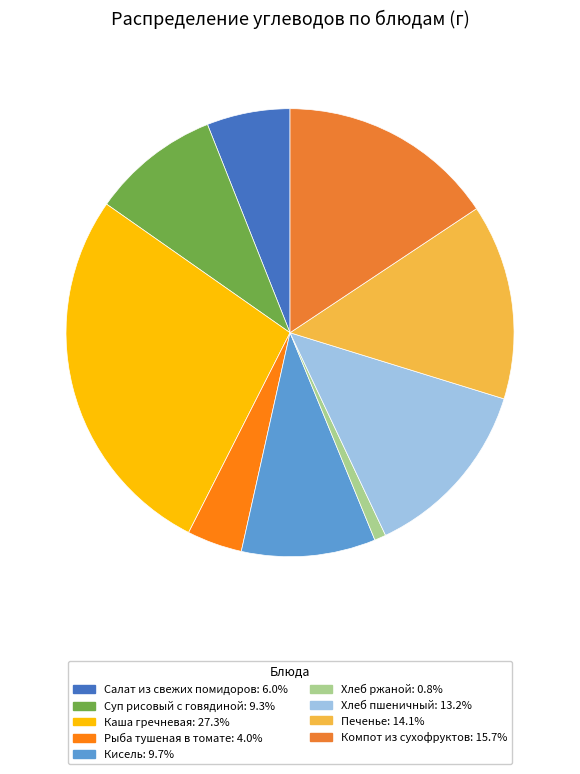

True or false: Салат из свежих помидоров accounts for 12% of the total.

False